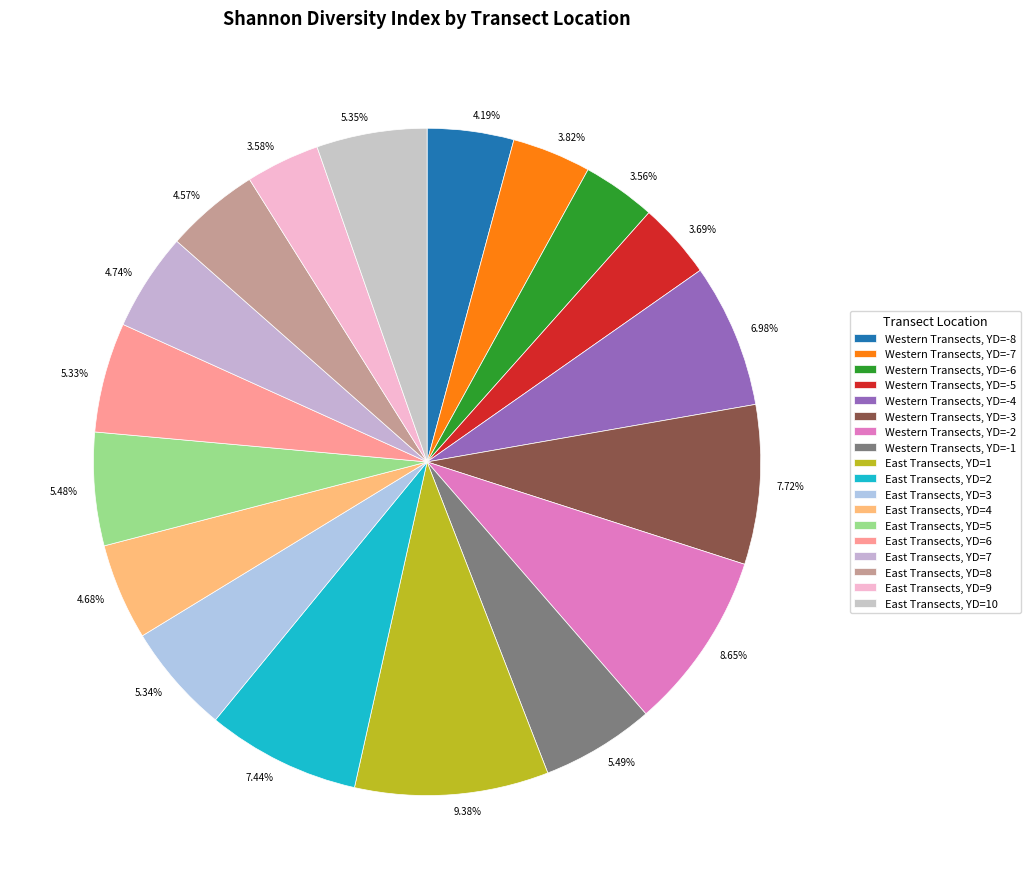

Is it true that Western Transects, YD=-4 is 7% of the pie?

True